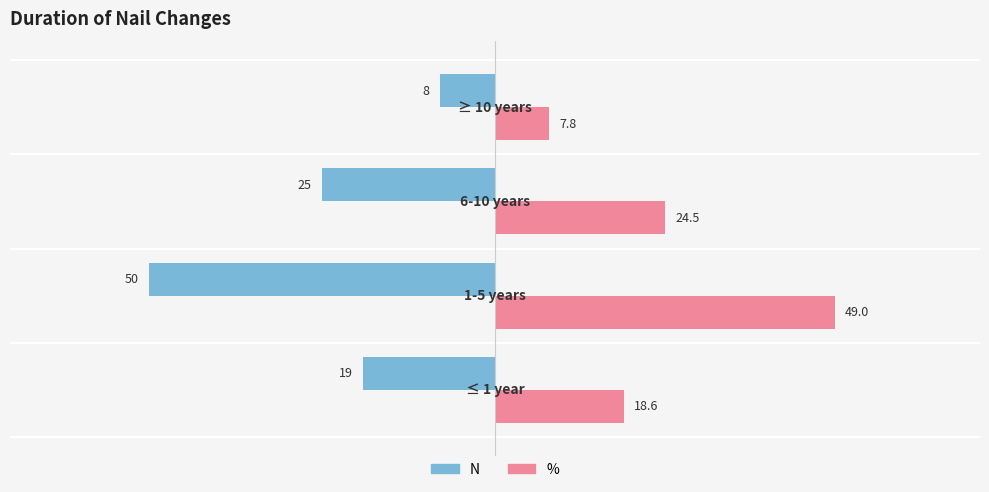

Count the N values in the range -25 to -8.

3